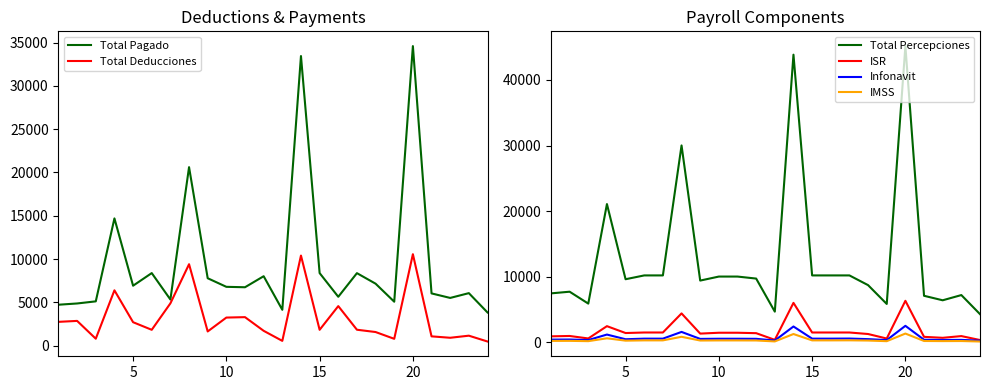

What is the maximum value for IMSS?

1333.4